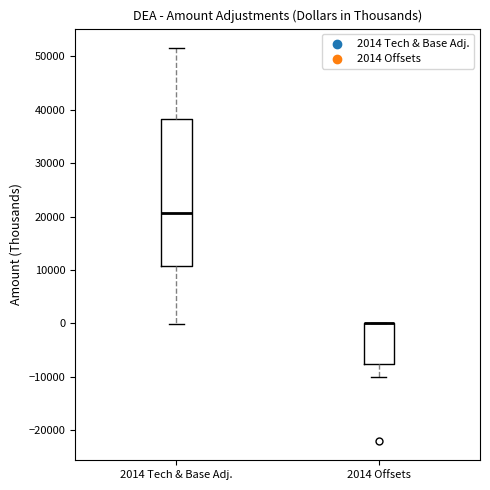

Where does the median line of the box for 2014 Tech & Base Adj. sit on the y-axis? The values are not printed on the chart, so give them approximately, as read against the axis.

21000